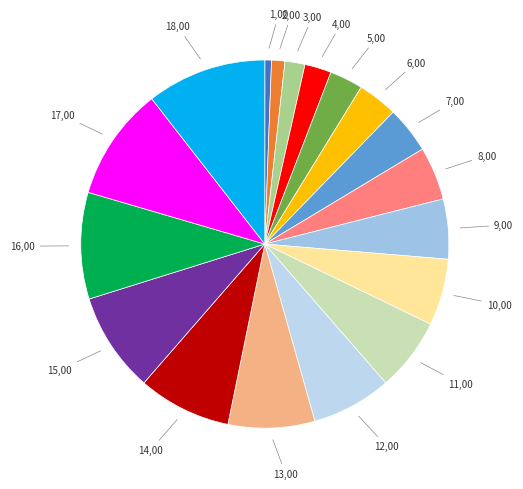

How many segments does this pie chart have?

18